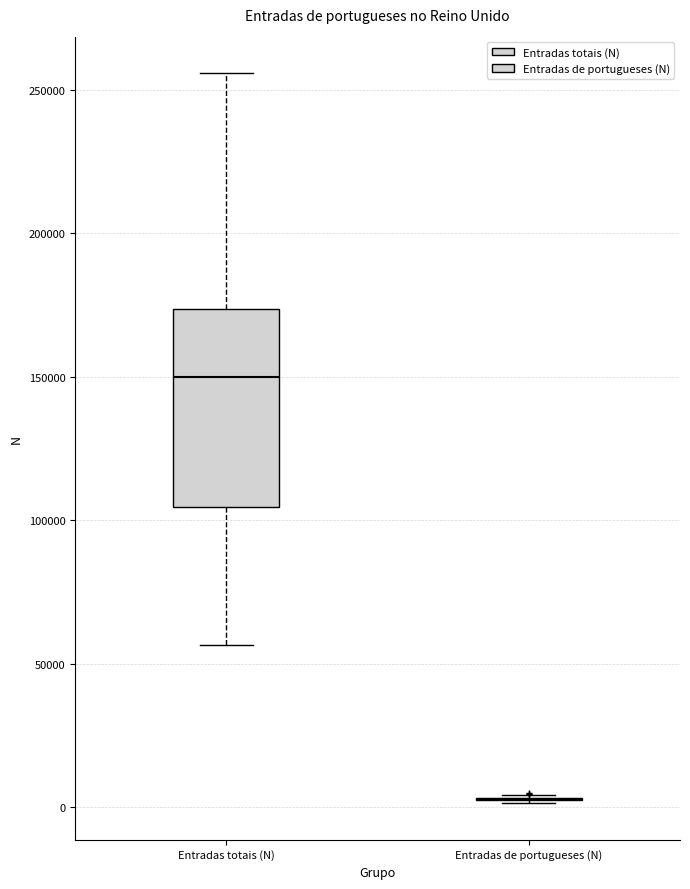

Reading left to right, transcribe this box plot: for each box, give where its median line is, the range the box spans, and where its two whiskers end, as read against the y-axis. The values are not printed on the chart, so give them approximately, as read against the axis.

Entradas totais (N): median 150000, box 105000 to 175000, whiskers 55000 to 255000
Entradas de portugueses (N): box collapsed to a line at 5000, whiskers 0 to 5000